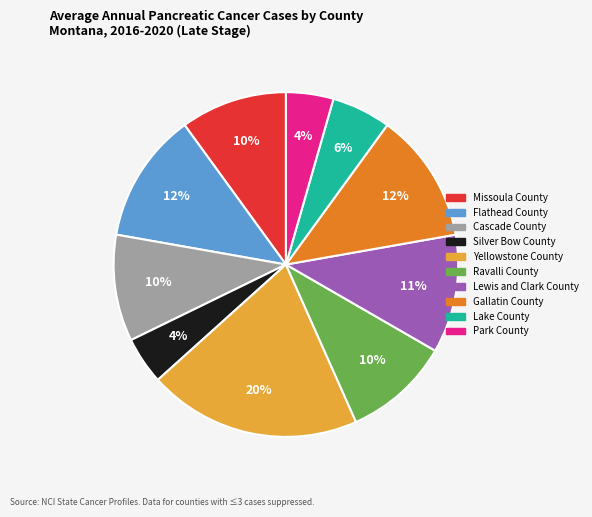

Is Ravalli County the majority of the pie?

No